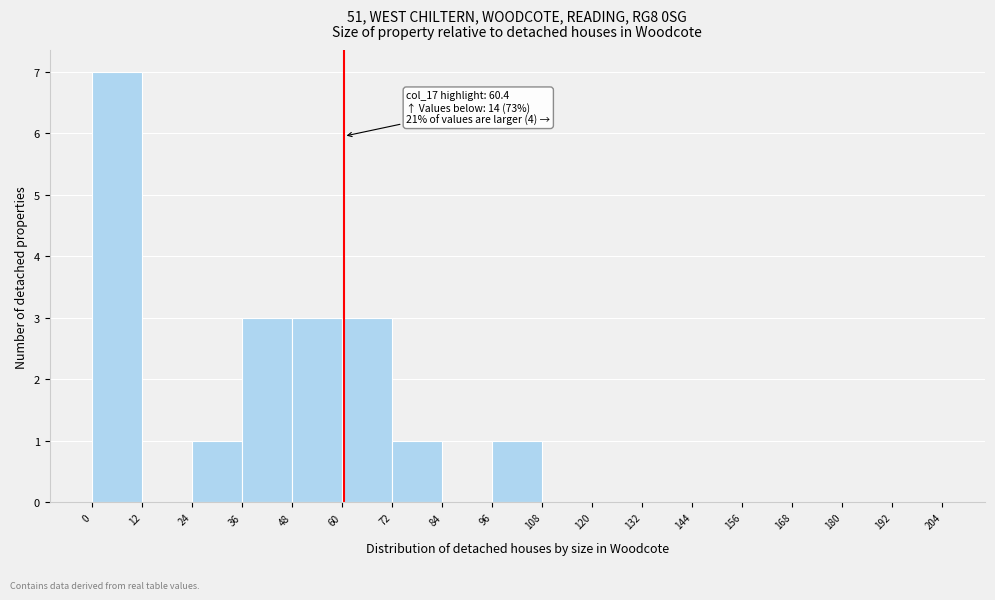

Over which range of the x-axis is the bar tallest?

0 to 12